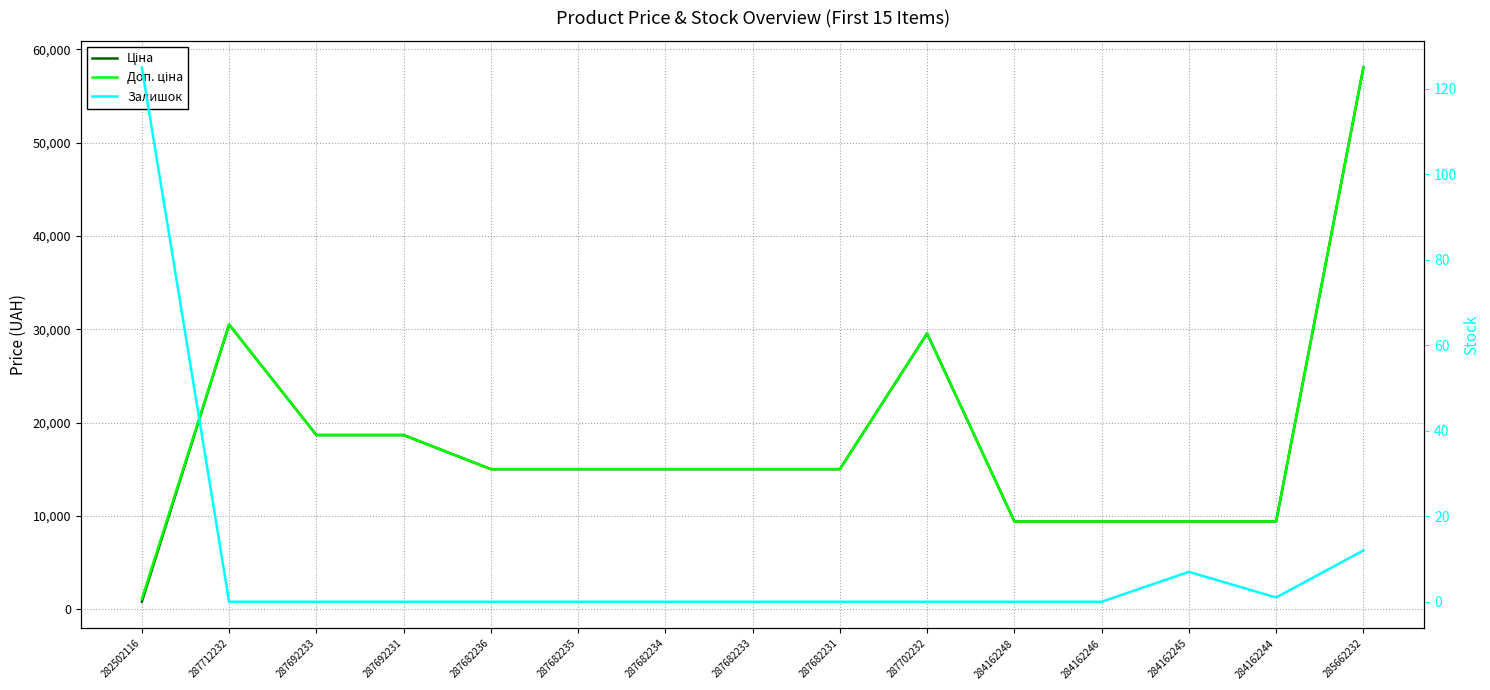

Which has a higher value, 287682236 or 287692231?

287692231